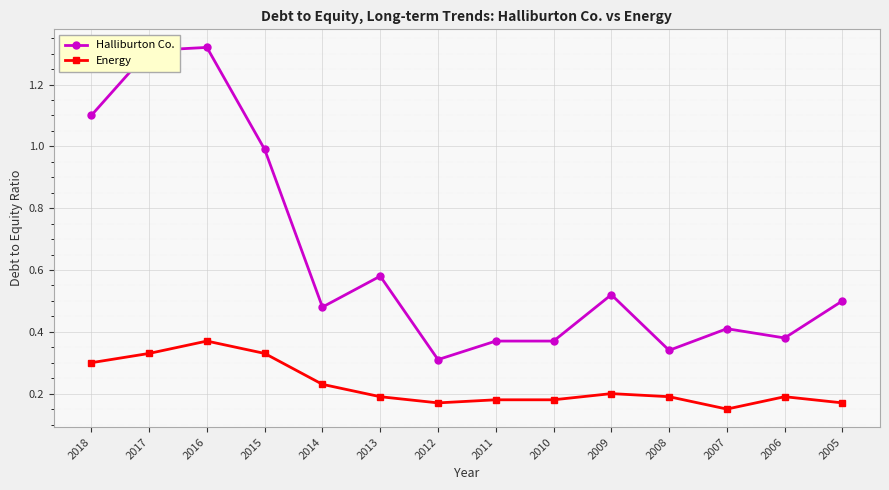

List the series in order of their peak value, lowest first.

Energy, Halliburton Co.